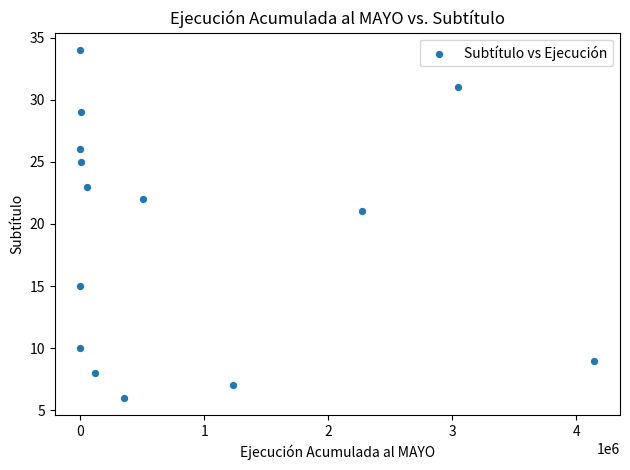

What Y value in the scatter plot is closest to 20?

21